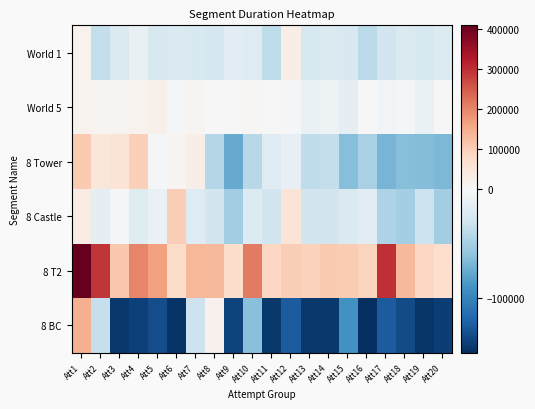

What is the smallest value displayed?

-150022.4